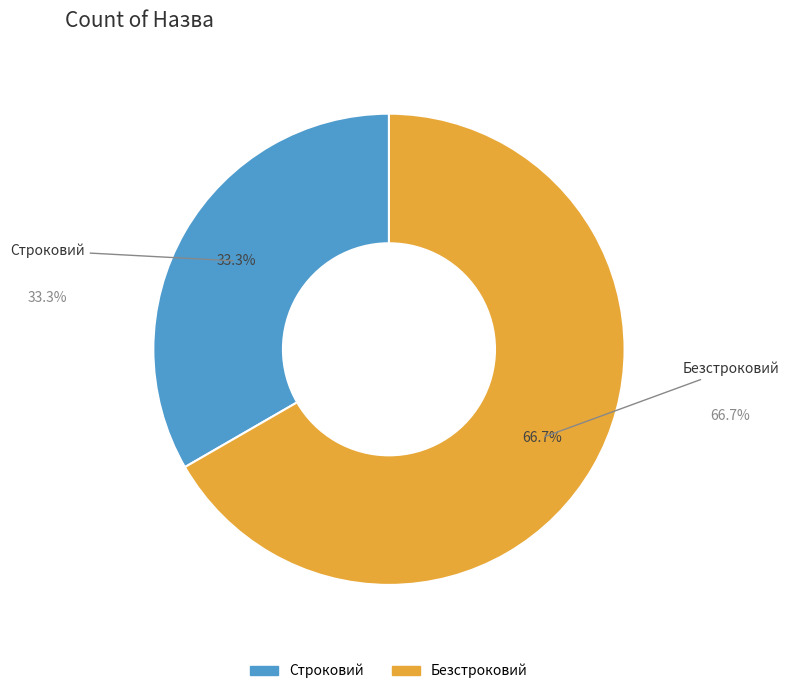

To the nearest percent, what is the average slice percentage?

50%